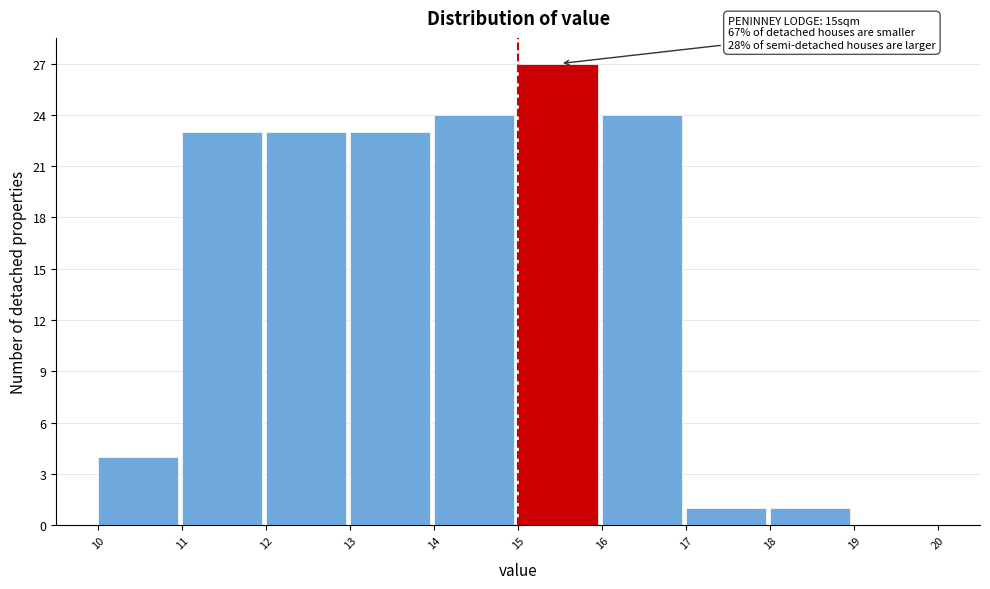

Over which range of the x-axis is the bar tallest?

15 to 16